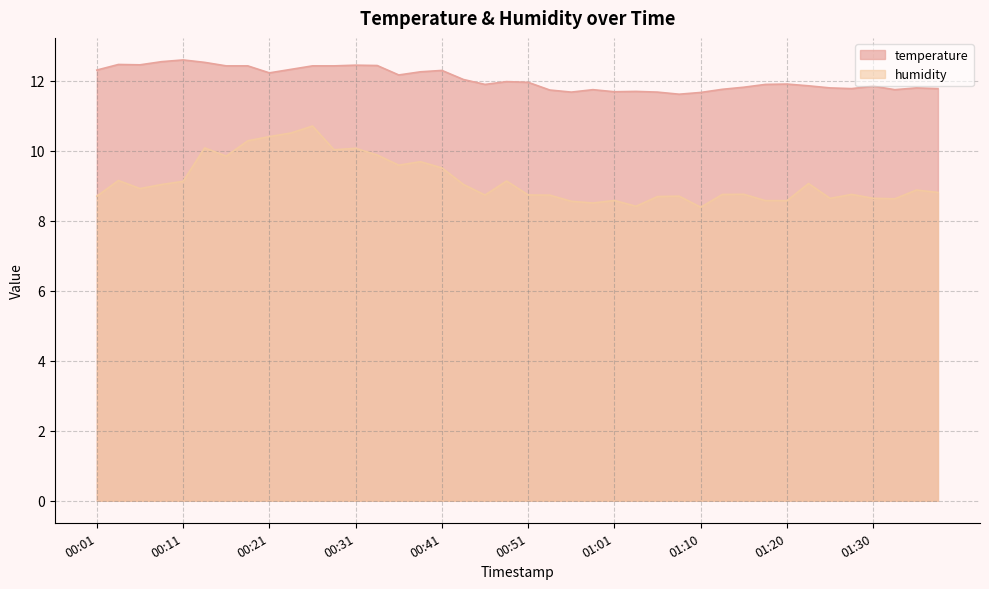

What is the spread (max minus min) of values at 01:23?

2.8